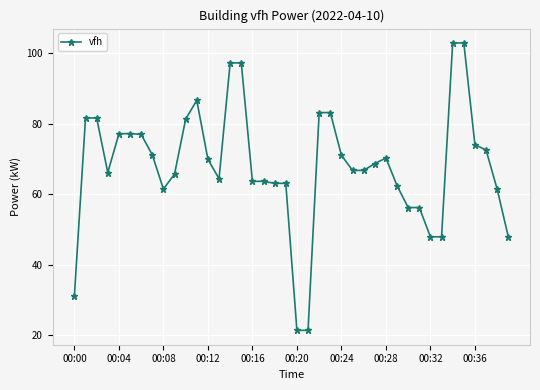

True or false: the data has more than 0 interior local peaks.

True